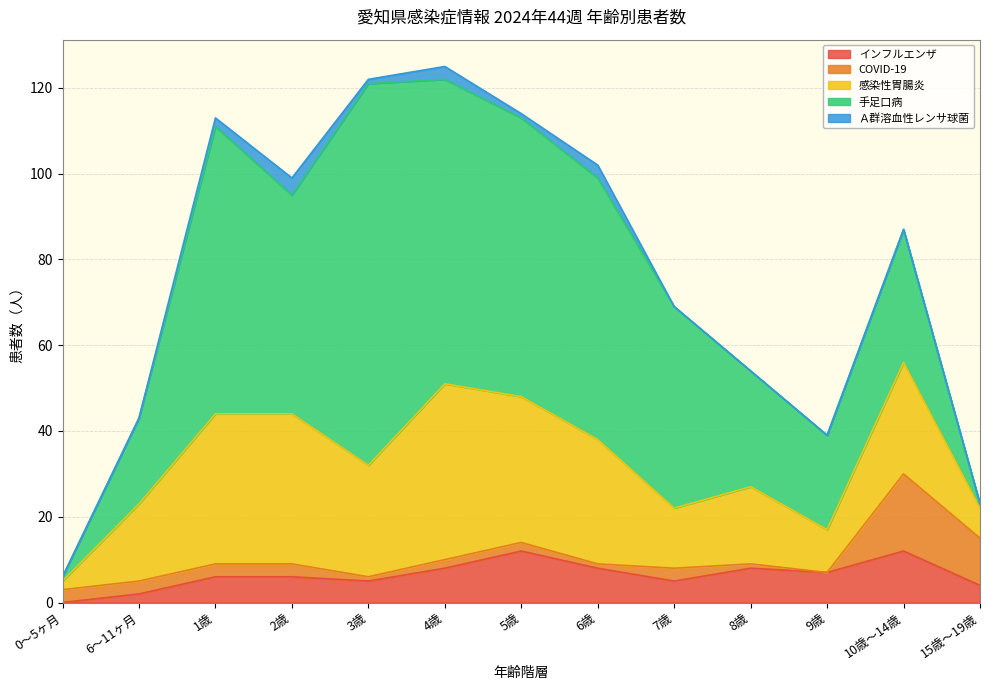

At 2歳, list the series in order from smallest to largest.

COVID-19, Ａ群溶血性レンサ球菌, インフルエンザ, 感染性胃腸炎, 手足口病